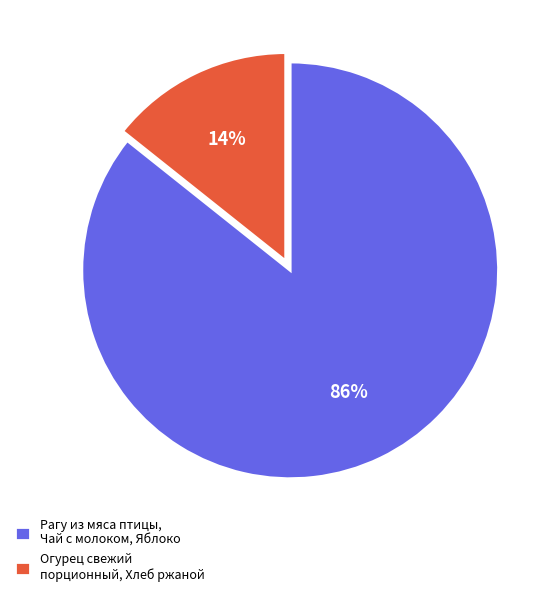

What is the largest slice in the pie chart?

Рагу из мяса птицы, Чай с молоком, Яблоко